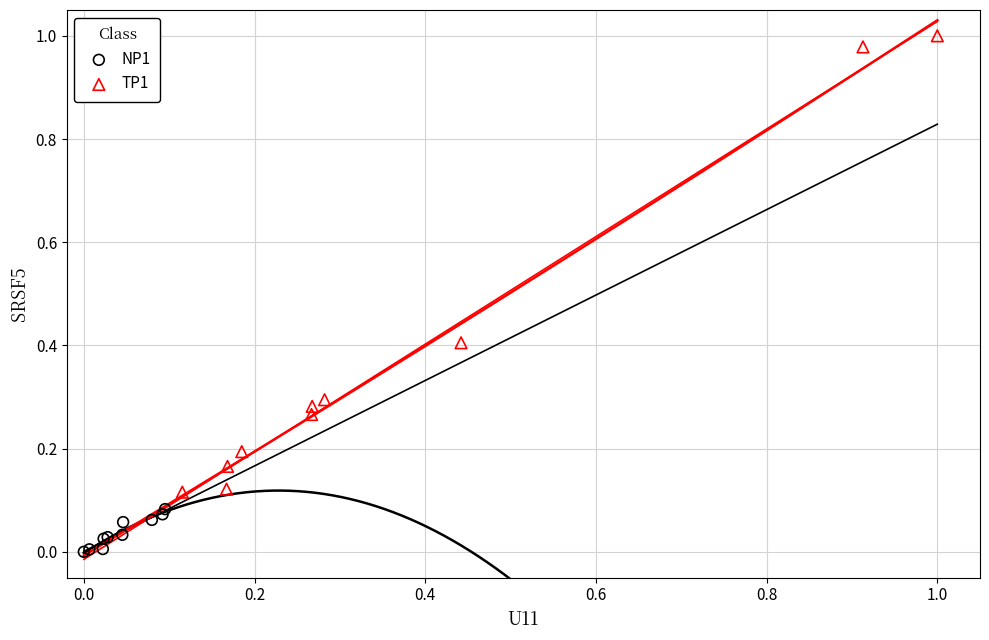

Which series contains the highest Y value?

TP1